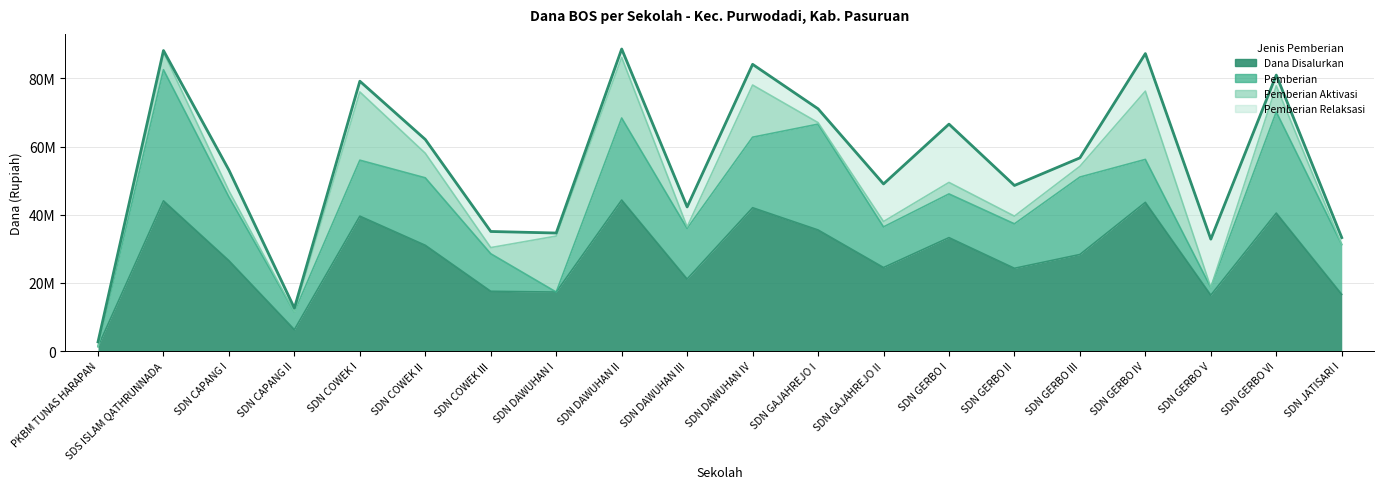

Between SDN COWEK II and SDN GERBO VI, which series saw the biggest shift?

Pemberian